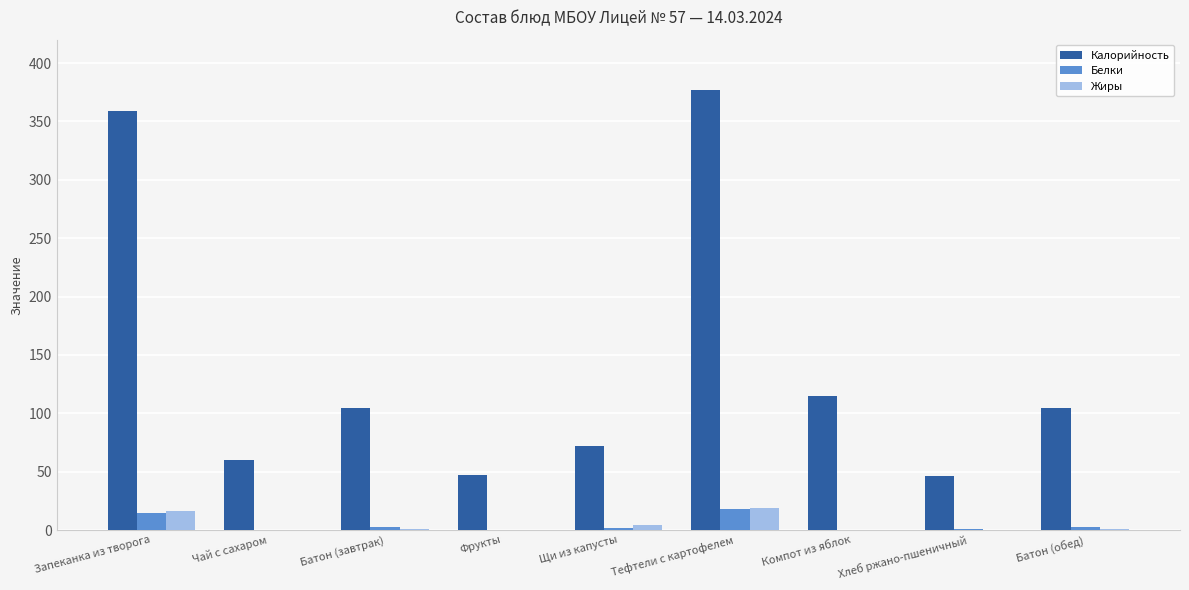

The value of Калорийность at Чай с сахаром is 31.6. True or false?

False